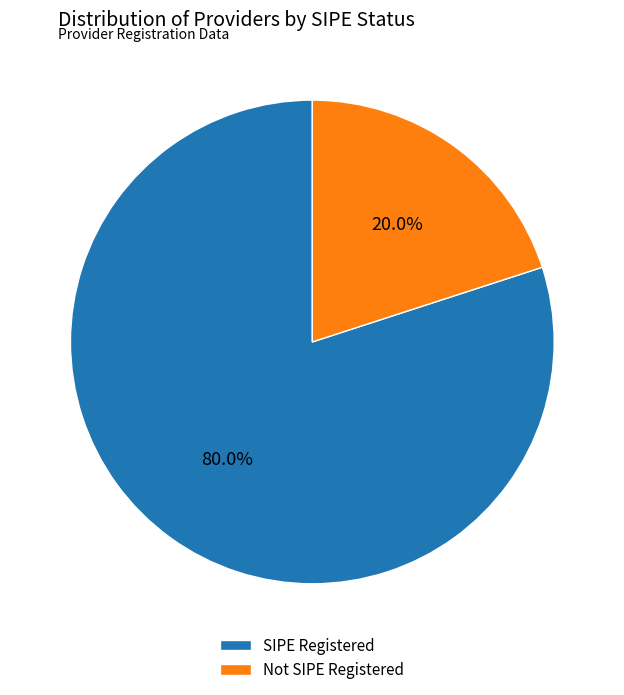

How many segments does this pie chart have?

2